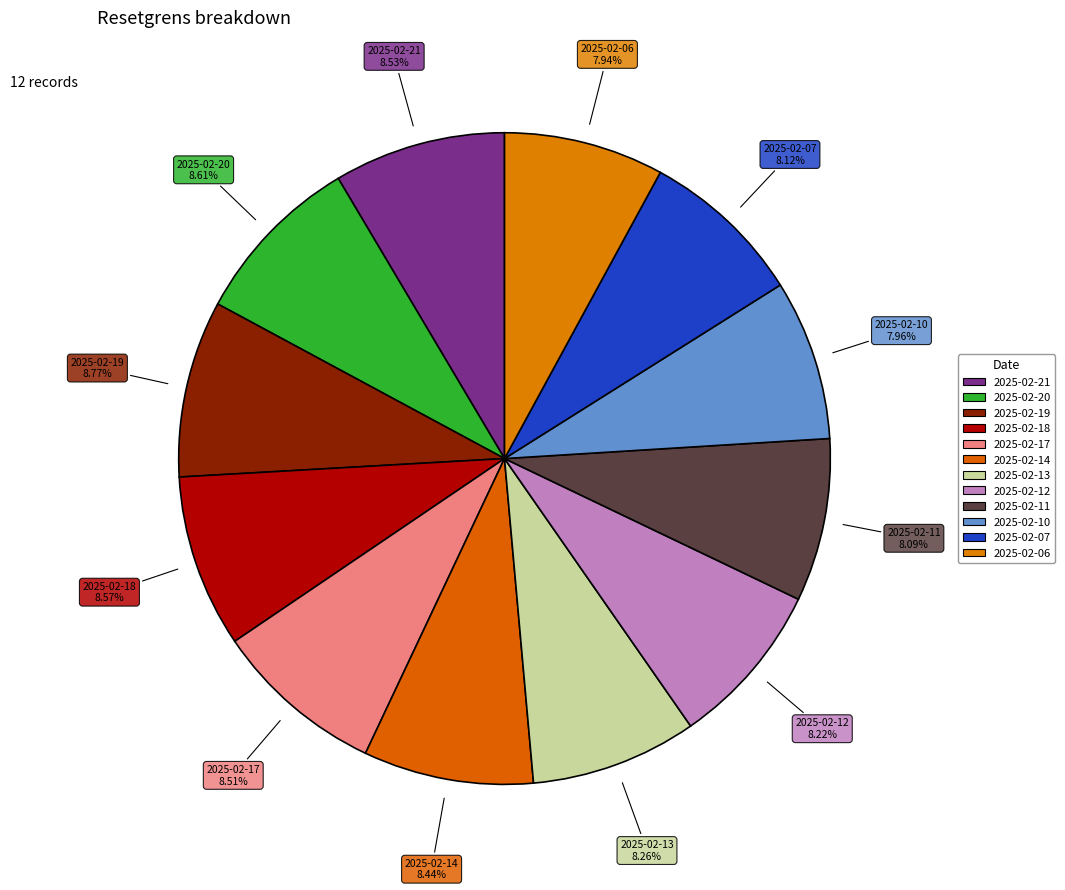

Rank the categories by value from highest to lowest.

2025-02-19, 2025-02-20, 2025-02-18, 2025-02-21, 2025-02-17, 2025-02-14, 2025-02-13, 2025-02-12, 2025-02-07, 2025-02-11, 2025-02-10, 2025-02-06